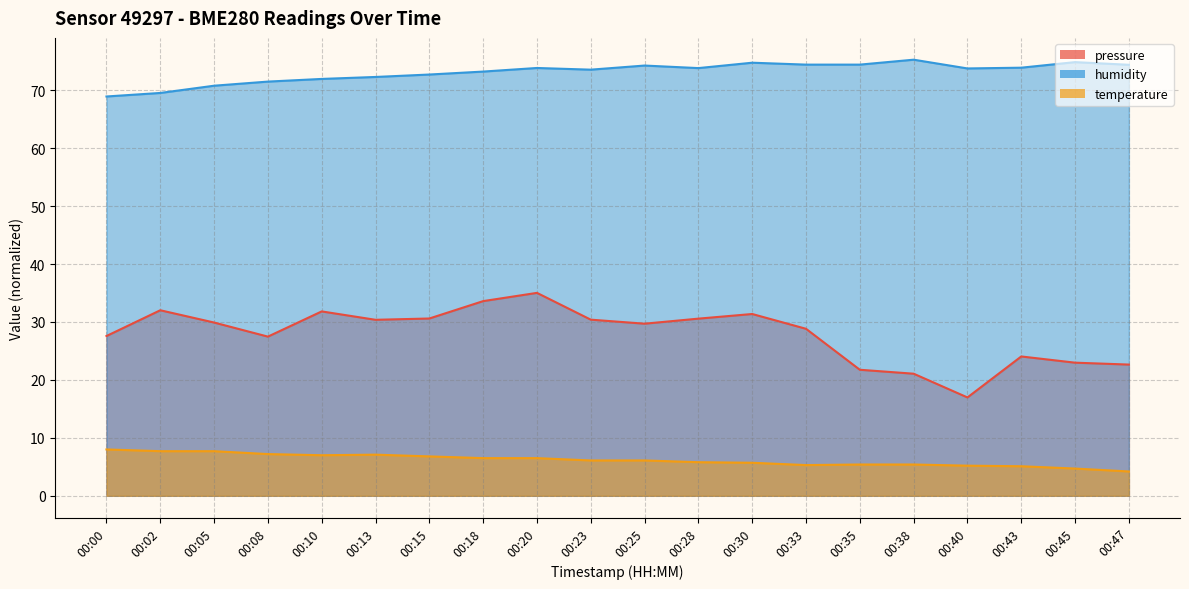

Which series has the largest total across all categories?

humidity